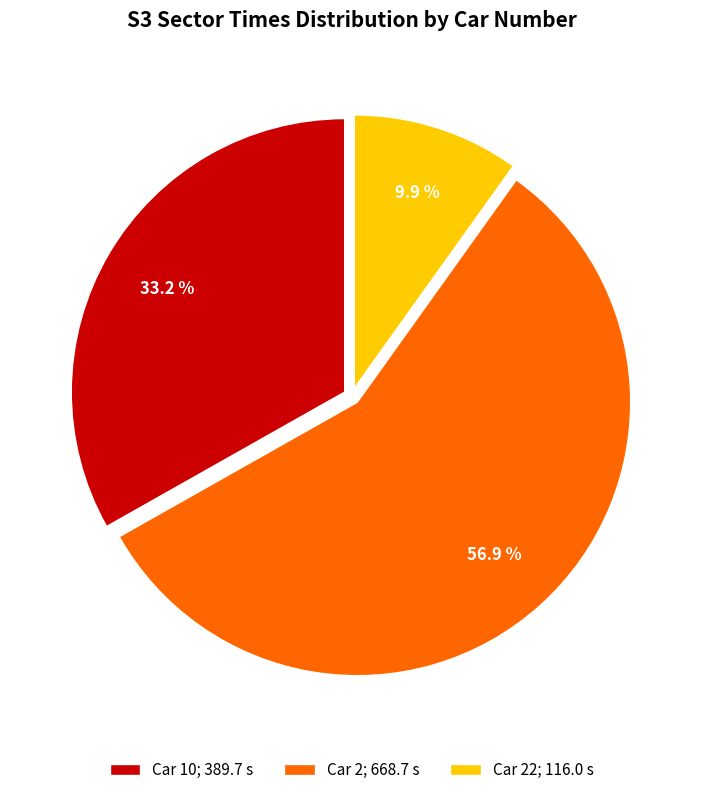

Is there a majority slice in this chart?

Yes